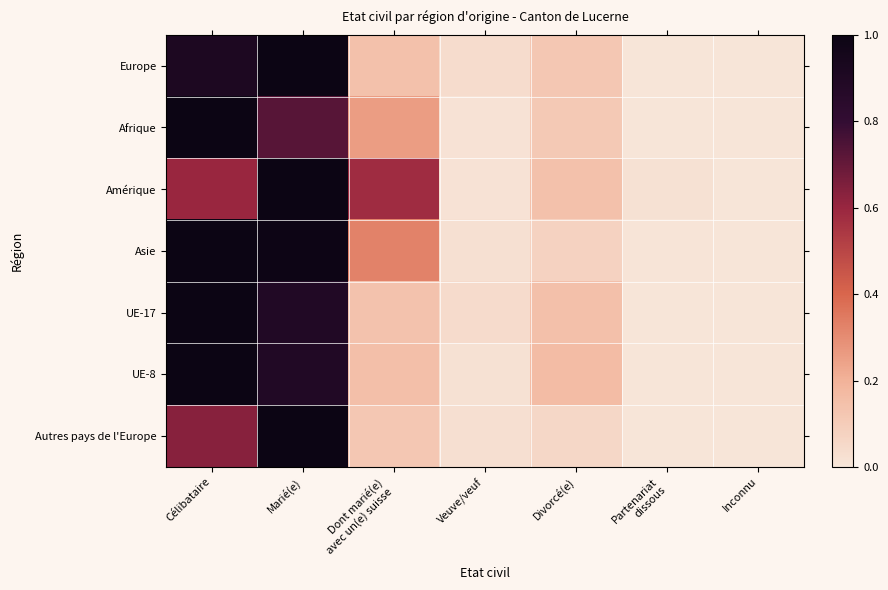

At Veuve/veuf, list the series in order from smallest to largest.

Afrique, Amérique, UE-8, Asie, Autres pays de l'Europe, Europe, UE-17